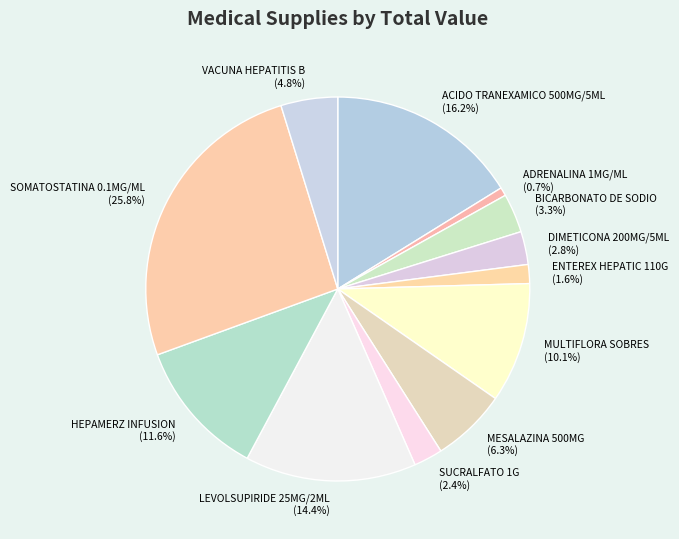

To the nearest percent, what portion does LEVOLSUPIRIDE 25MG/2ML represent?

14%